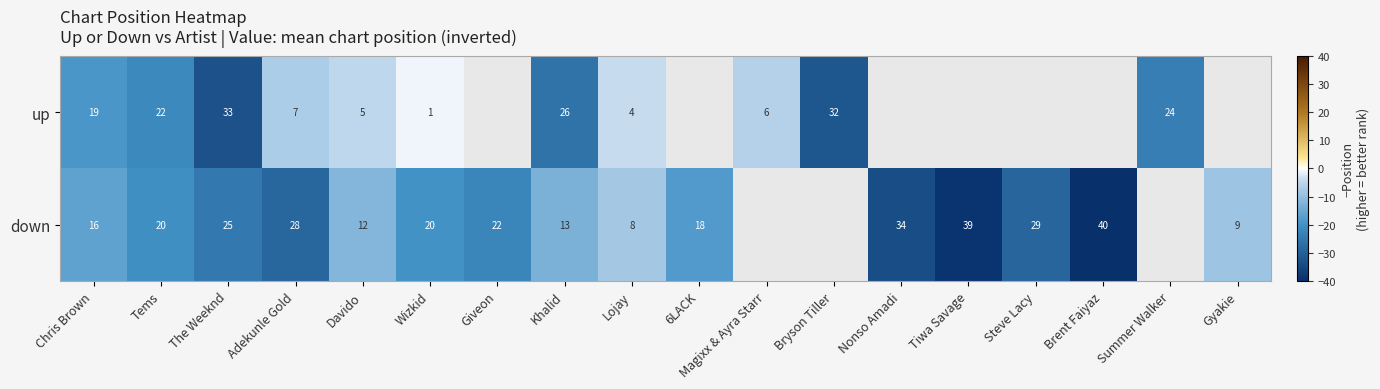

The value of up at Wizkid is 1. True or false?

True